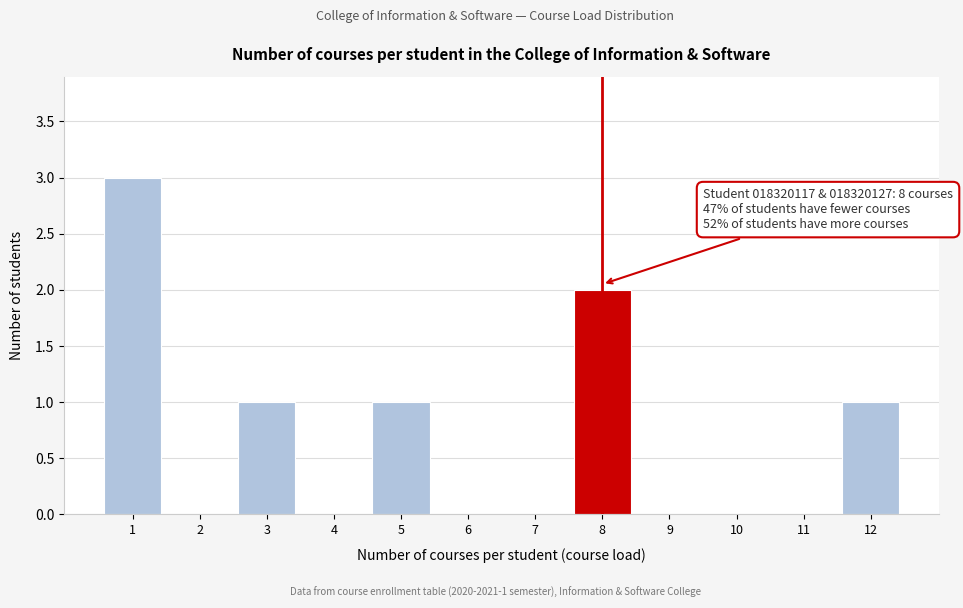

Reading left to right, transcribe all the data shown in this chart.

1=3	2=0	3=1	4=0	5=1	6=0	7=0	8=2	9=0	10=0	11=0	12=1